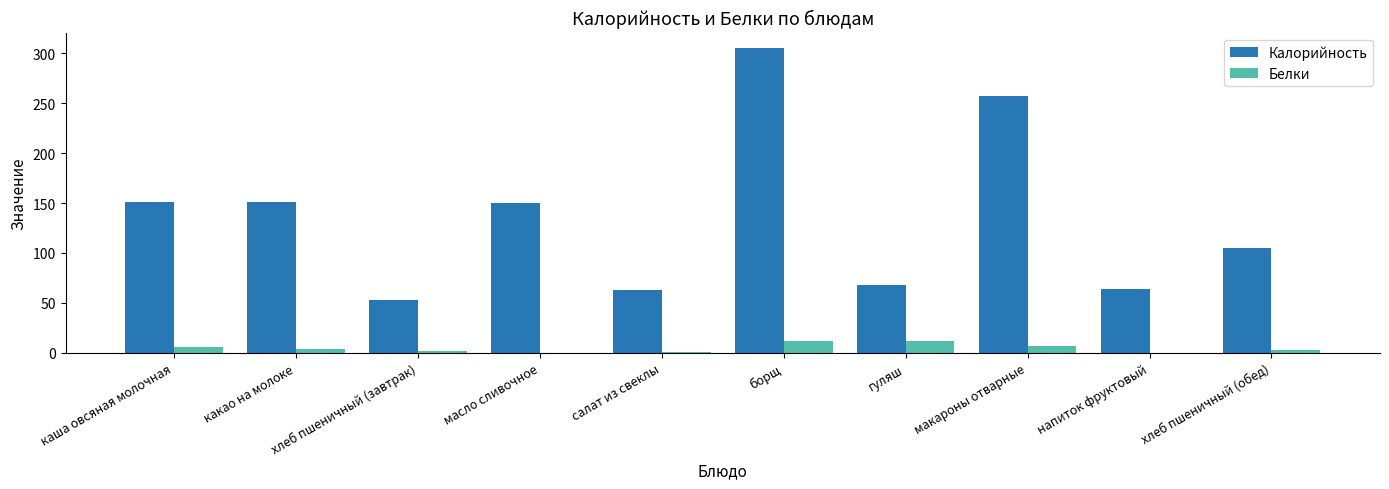

The value of Калорийность at каша овсяная молочная is 78.7. True or false?

False